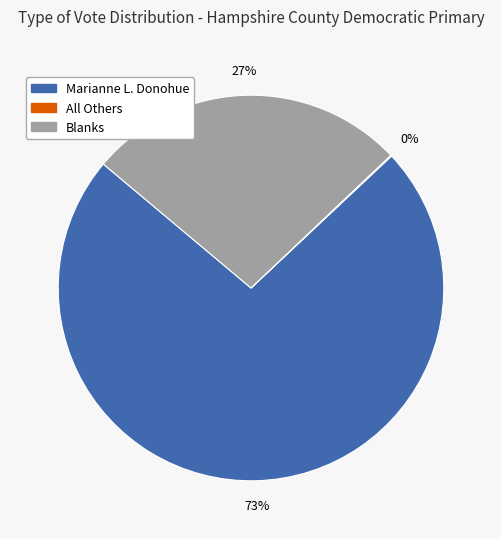

True or false: Marianne L. Donohue accounts for 85% of the total.

False